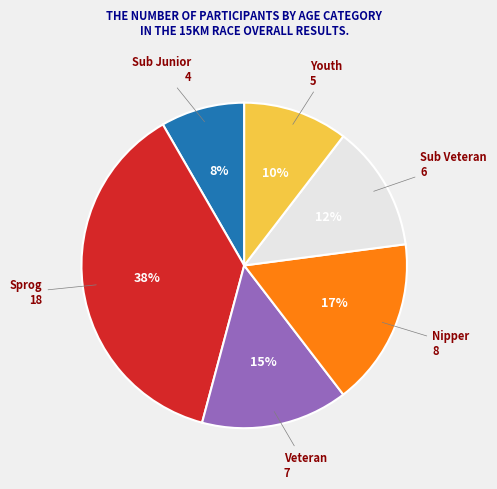

To the nearest percent, what is the average slice percentage?

17%